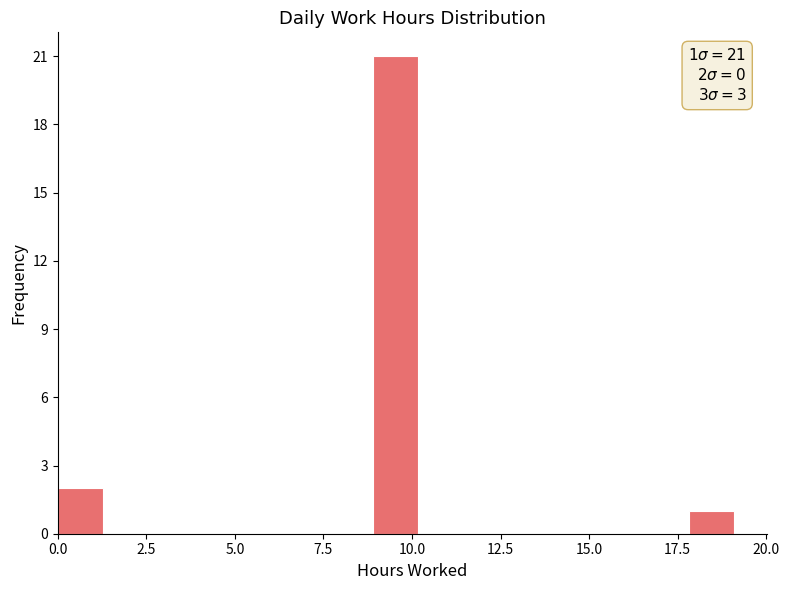

Around what value on the x-axis is the tallest bar? Give the approximate position of its centre, as read against the axis.

9.5